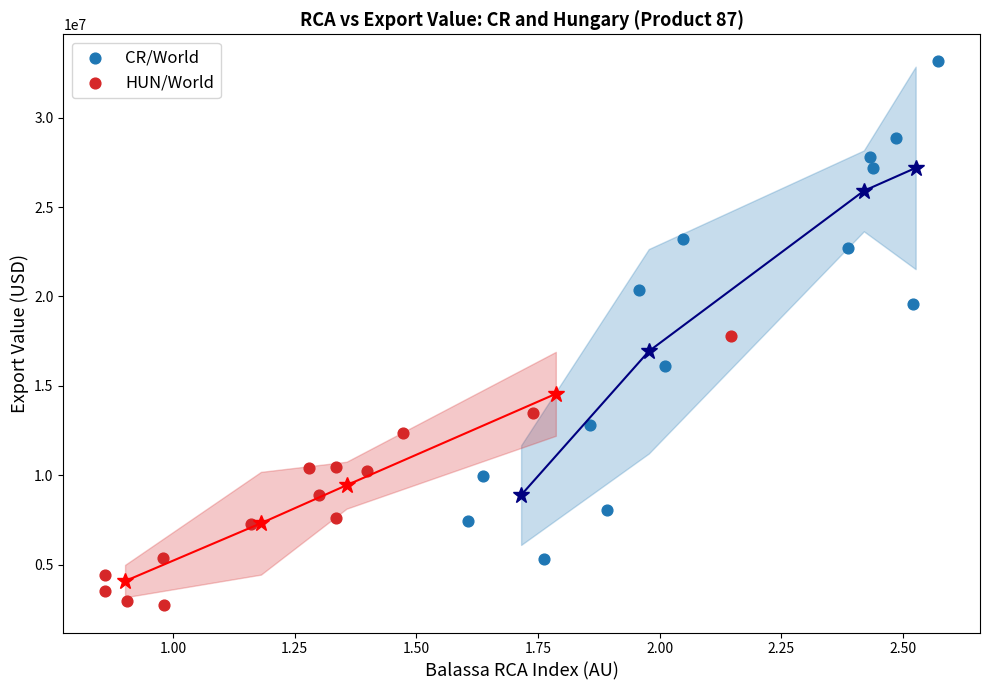

Which series contains the lowest Y value?

HUN/World